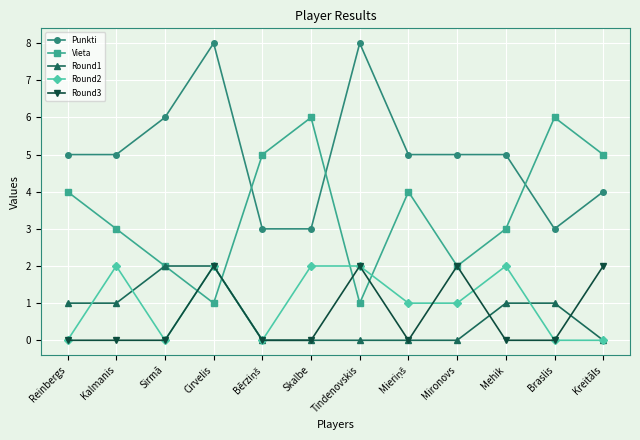

What is the highest value of the Vieta series?

6